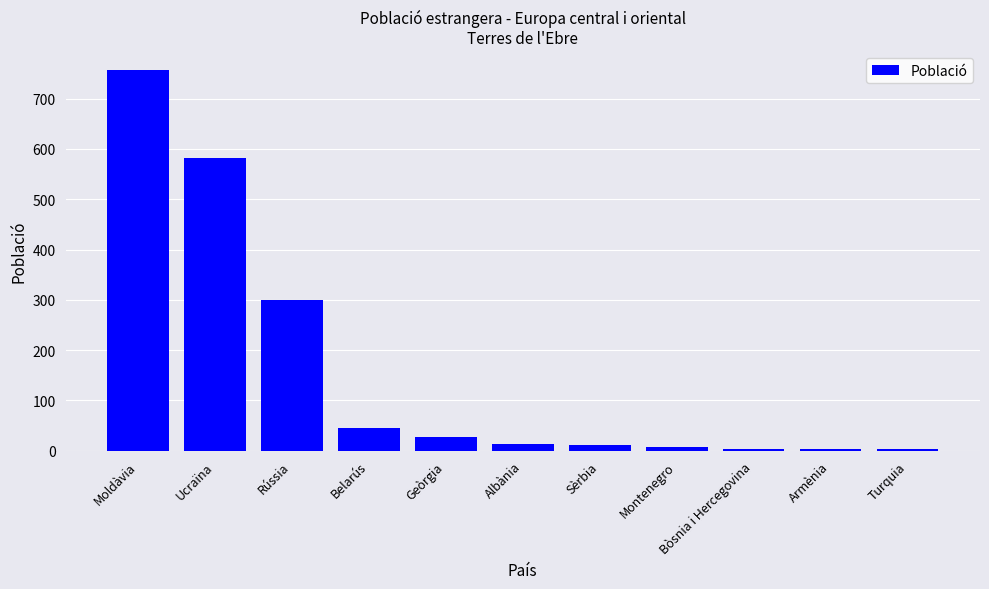

Approximately how many times larger is the value at Armènia compared to Bòsnia i Hercegovina?

1.0